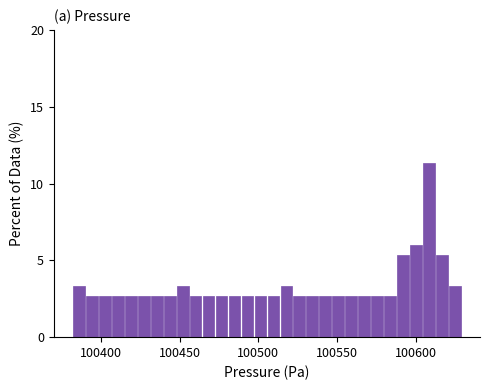

Around what value on the x-axis is the tallest bar? Give the approximate position of its centre, as read against the axis.

100610